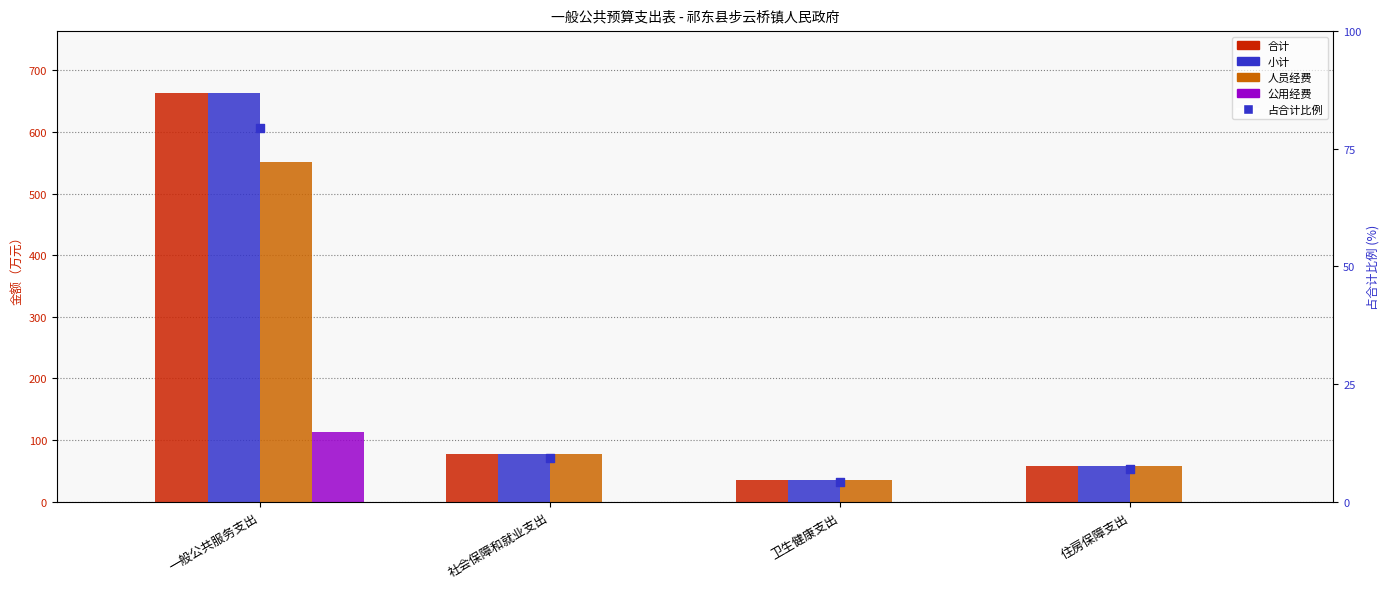

Which series has the largest total across all categories?

合计